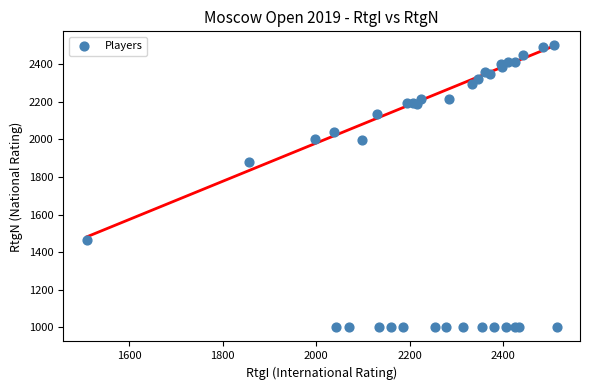

What Y value in the scatter plot is closest to 1749?

1877